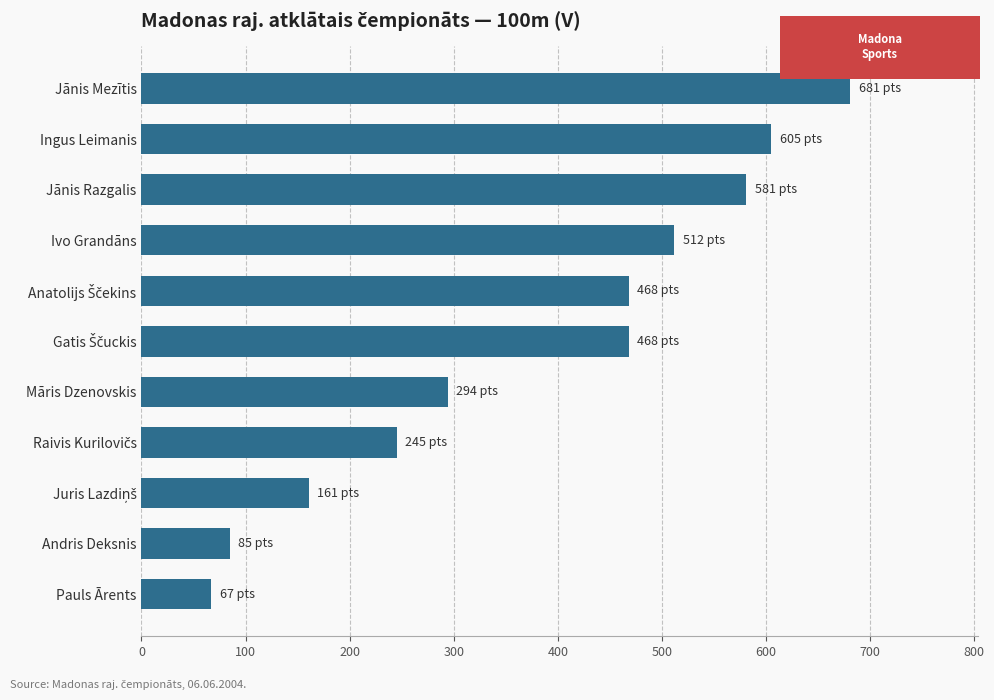

Is it true that the value at Ivo Grandāns is 767?

False